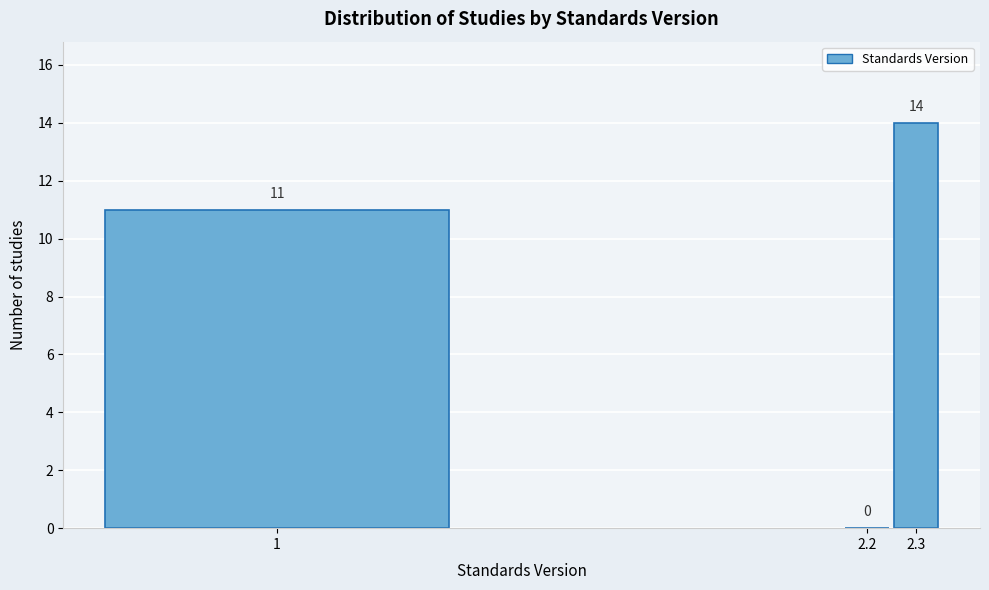

Reading left to right, what are all the values shown in this chart?

1=11	2.2=0	2.3=14